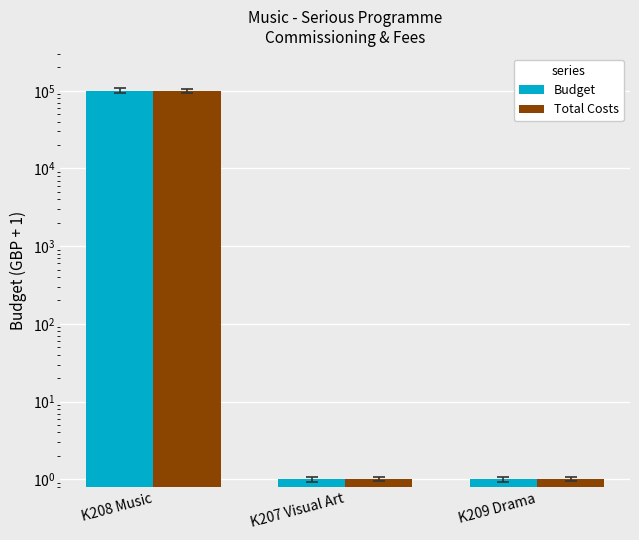

The Total Costs series shows 1 at K207 Visual Art. True or false?

True